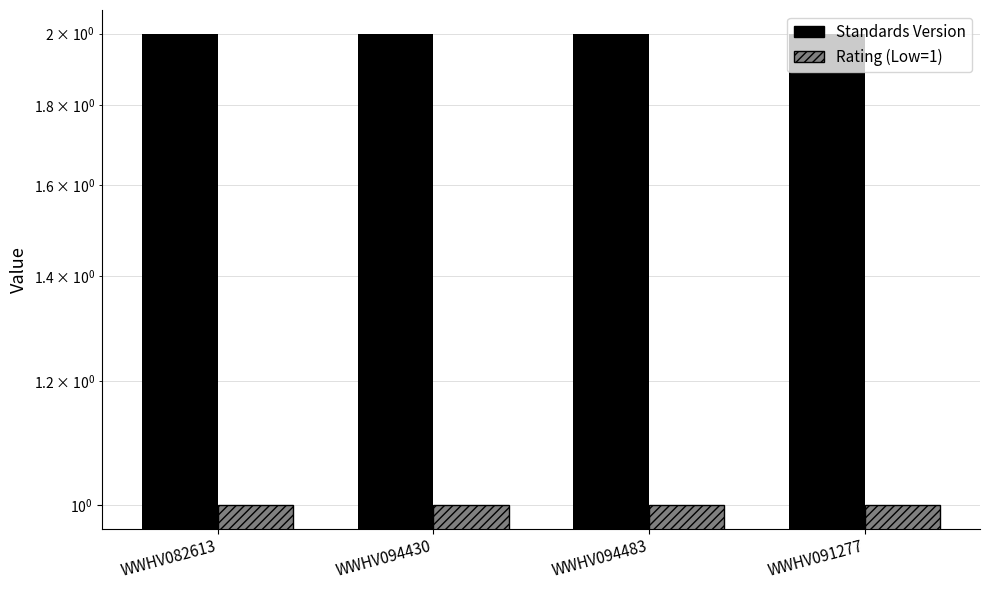

What is the approximate value of Rating (Low=1) at WWHV091277?

1